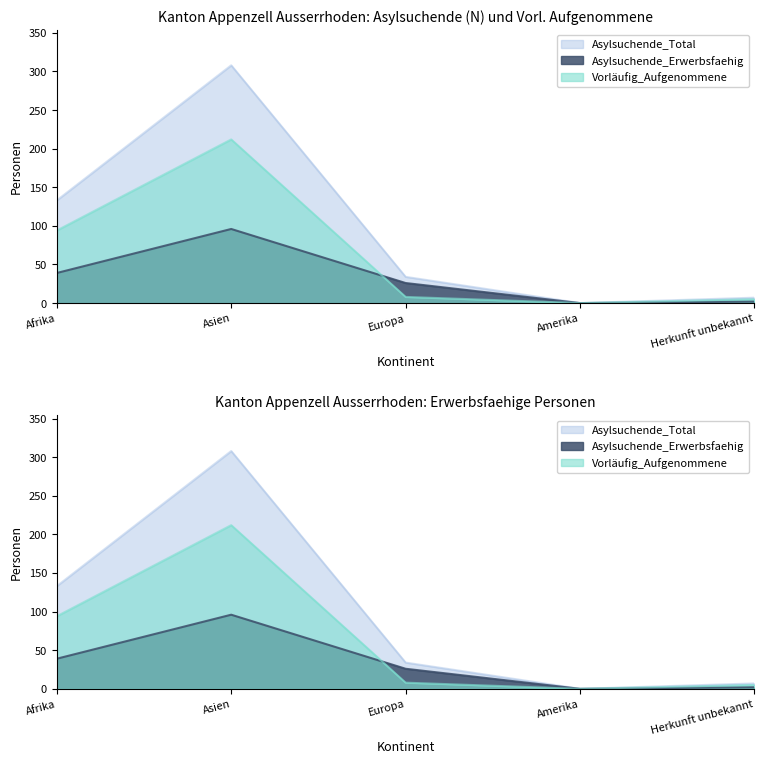

Between Asien and Herkunft unbekannt, which series saw the biggest shift?

Asylsuchende_Total